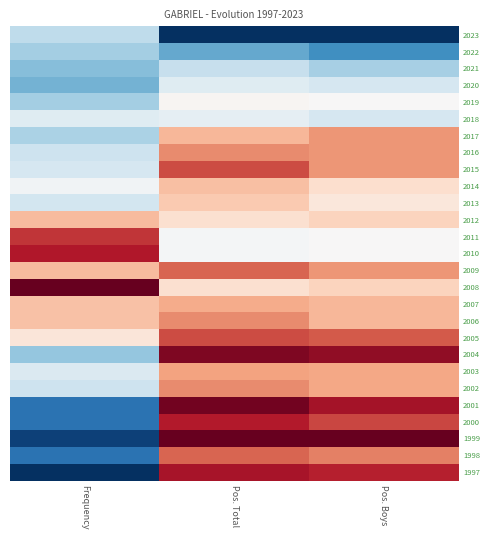

What is the total value across all series at Pos. Boys?

17.0